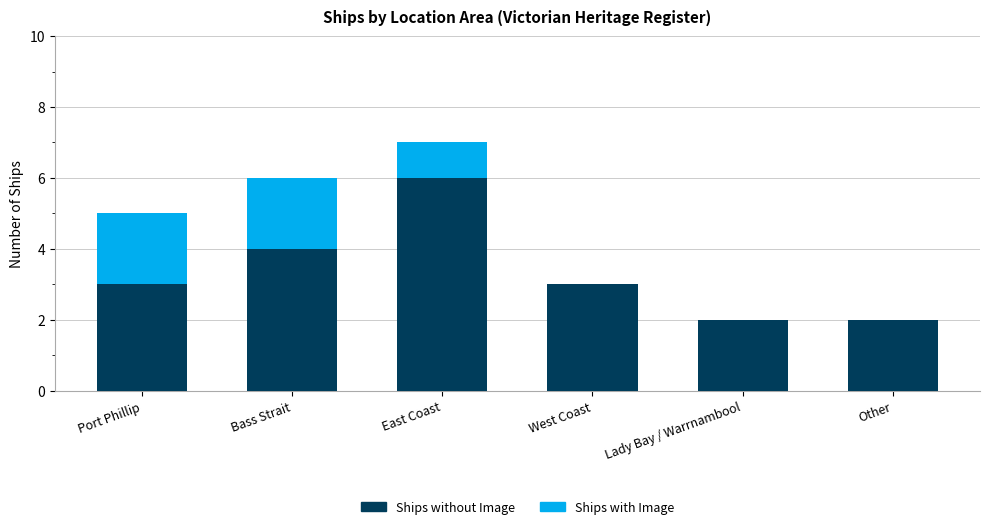

What is the total value across all series at Port Phillip?

5